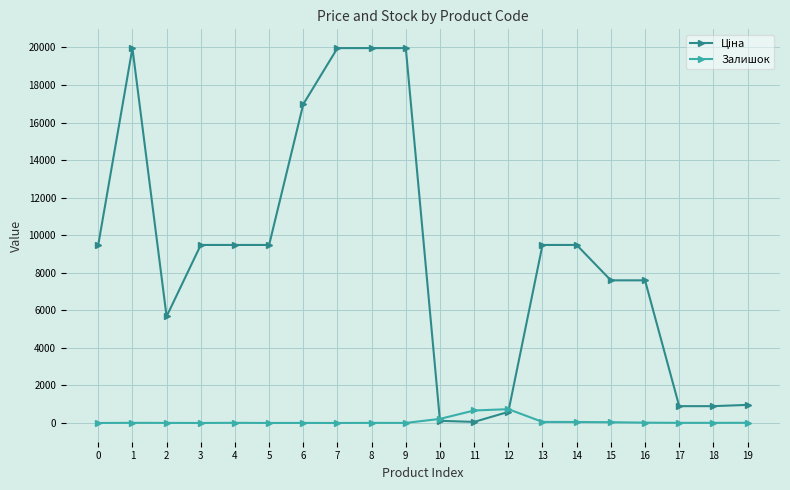

What is the maximum value for Залишок?

736.0